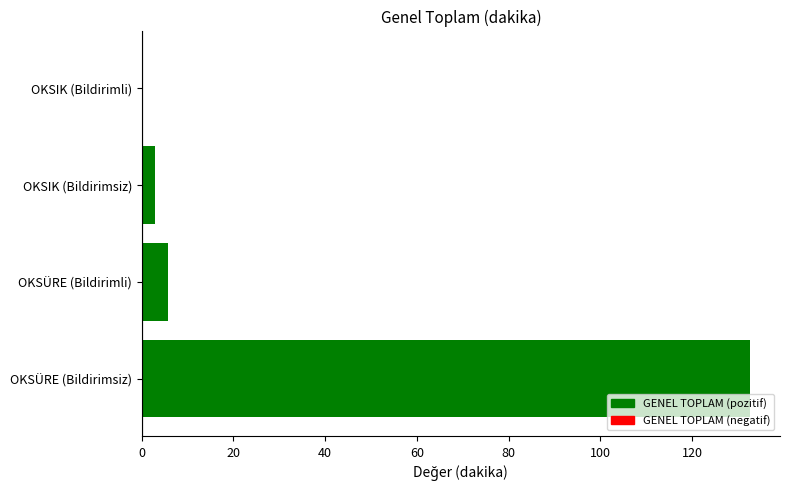

Is it true that the value at OKSÜRE (Bildirimli) is 5.7?

True